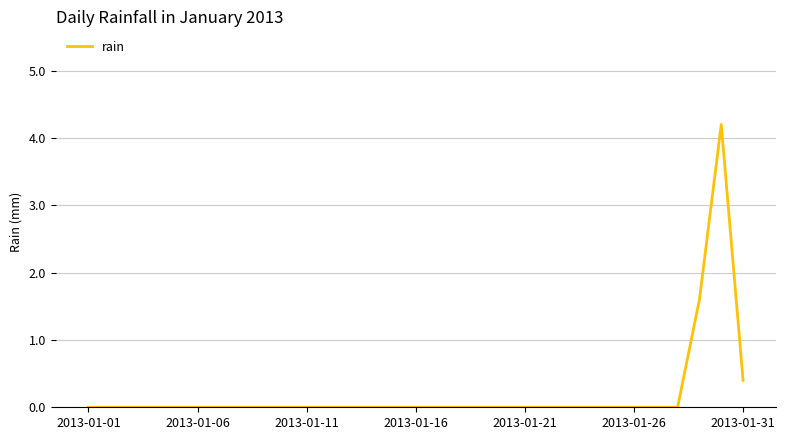

What is the difference between the maximum and minimum values?

4.2